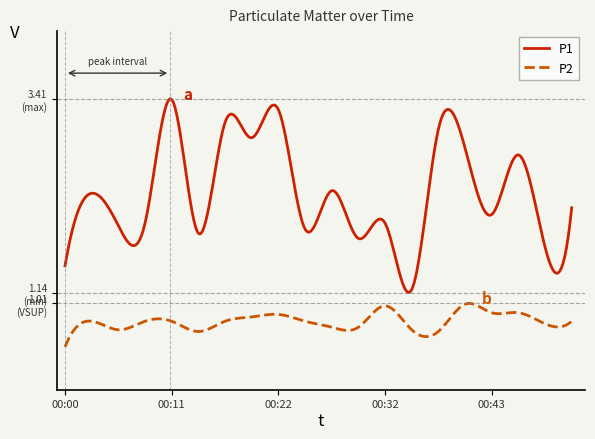

Reading left to right, transcribe all the data shown in this chart.

P1: 1.4	2.3	1.9	1.9	3.4	1.8	3.1	3.0	3.3	1.9	2.3	1.8	1.9	1.2	3.0	2.8	2.0	2.8	1.7	2.1
P2: 0.5	0.8	0.7	0.8	0.8	0.7	0.8	0.8	0.9	0.8	0.7	0.7	1.0	0.7	0.7	1.0	0.9	0.9	0.8	0.8